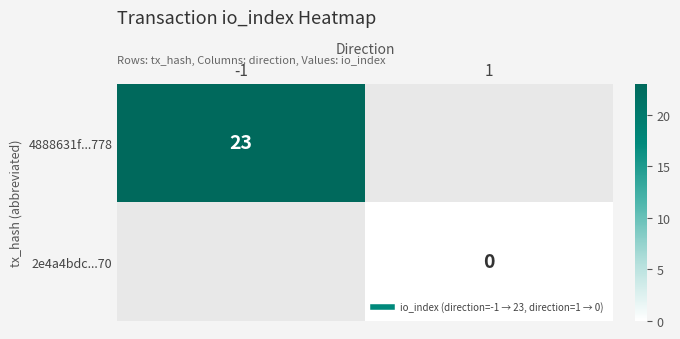

How many values in 4888631f...778 are above zero?

1